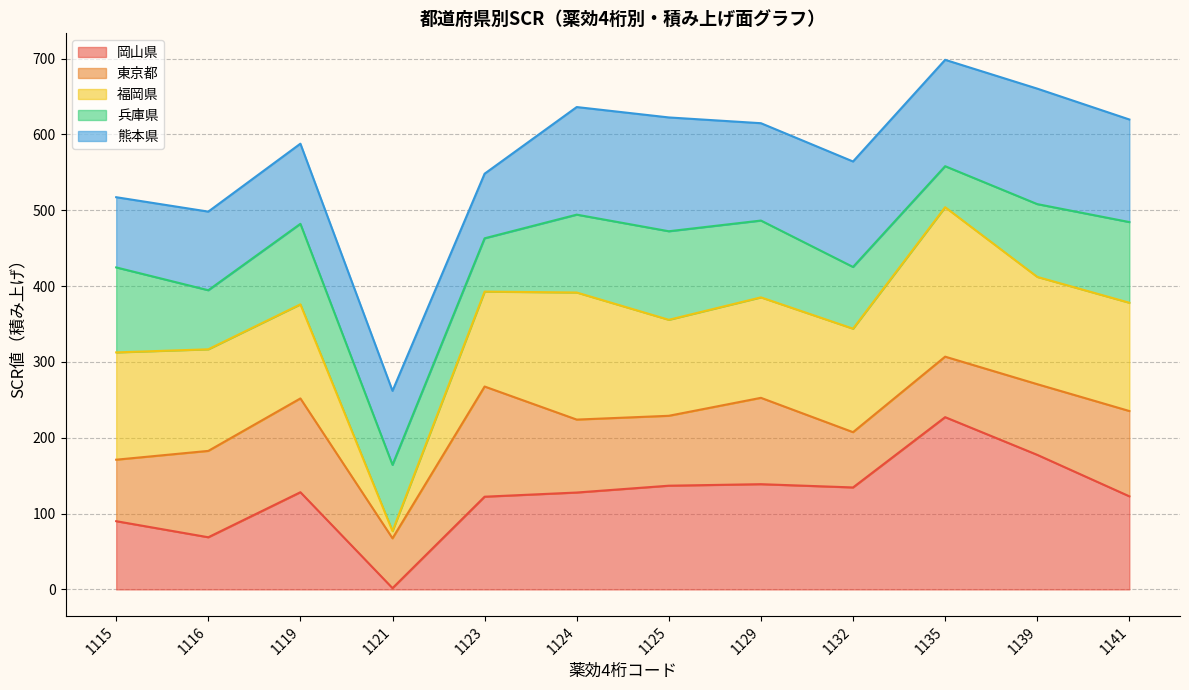

What is the total value across all series at 1124?

636.2